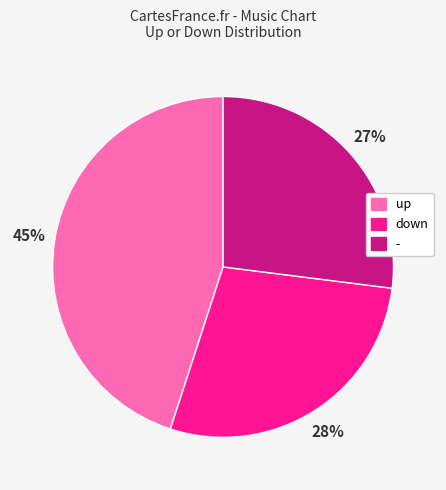

Which slice is the smallest?

-